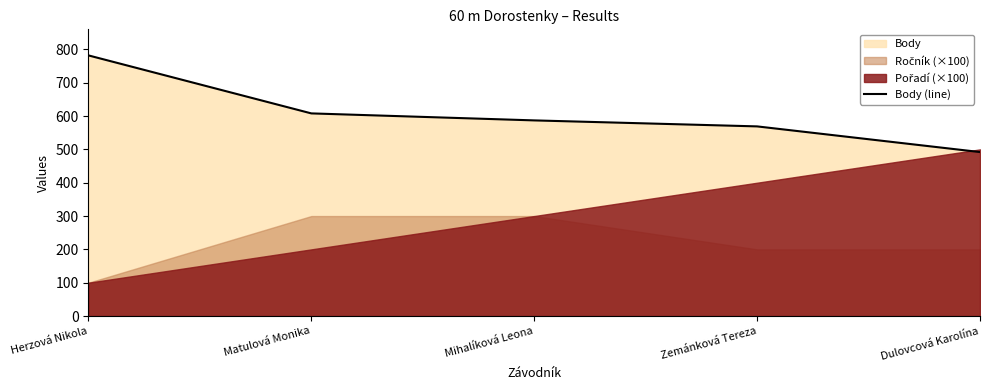

List the labels in order of value, smallest first.

Dulovcová Karolína, Zemánková Tereza, Mihalíková Leona, Matulová Monika, Herzová Nikola